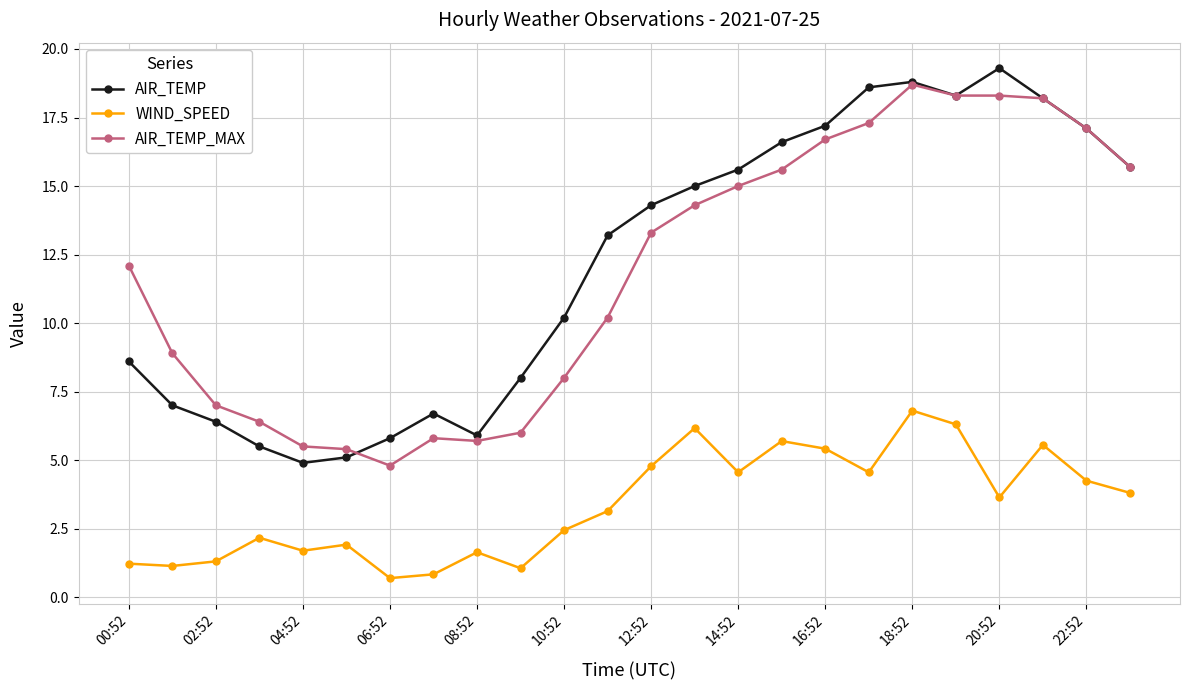

True or false: AIR_TEMP_MAX and WIND_SPEED cross at least once.

False